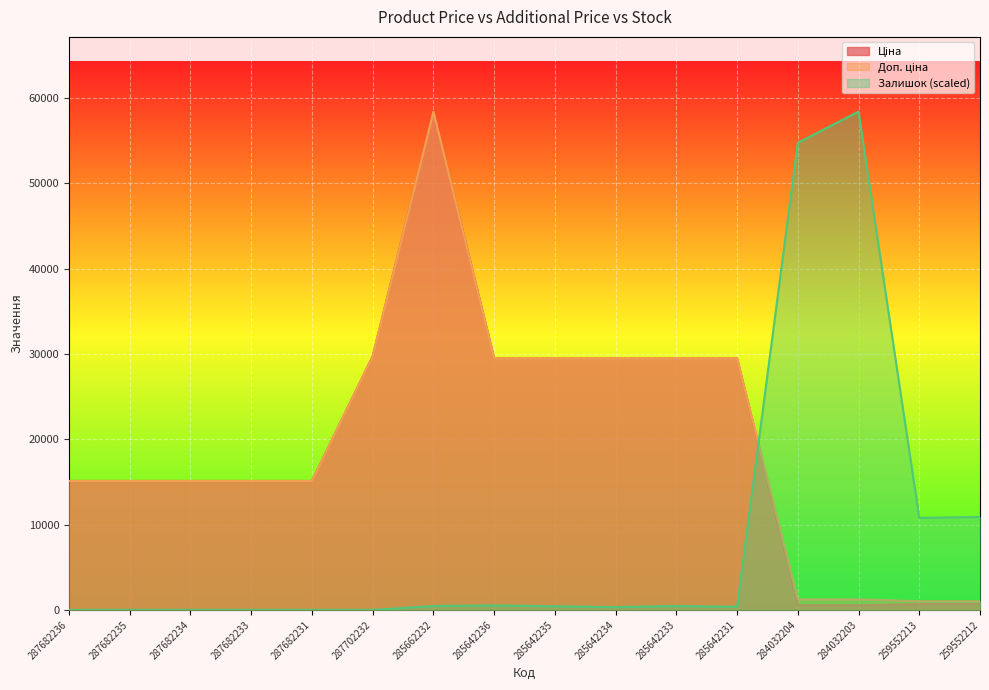

True or false: Доп. ціна has more than 1 points higher than both neighbors.

False